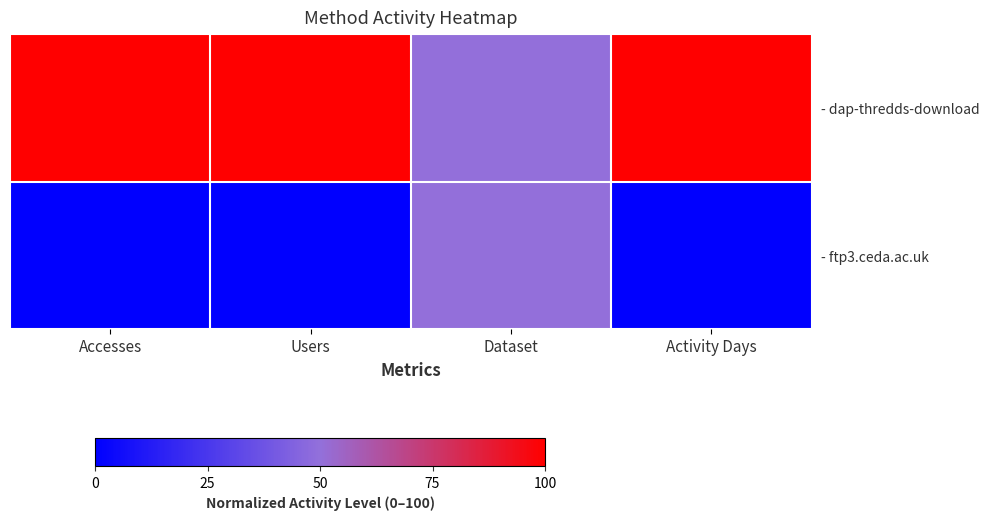

How many values in - ftp3.ceda.ac.uk are above zero?

1